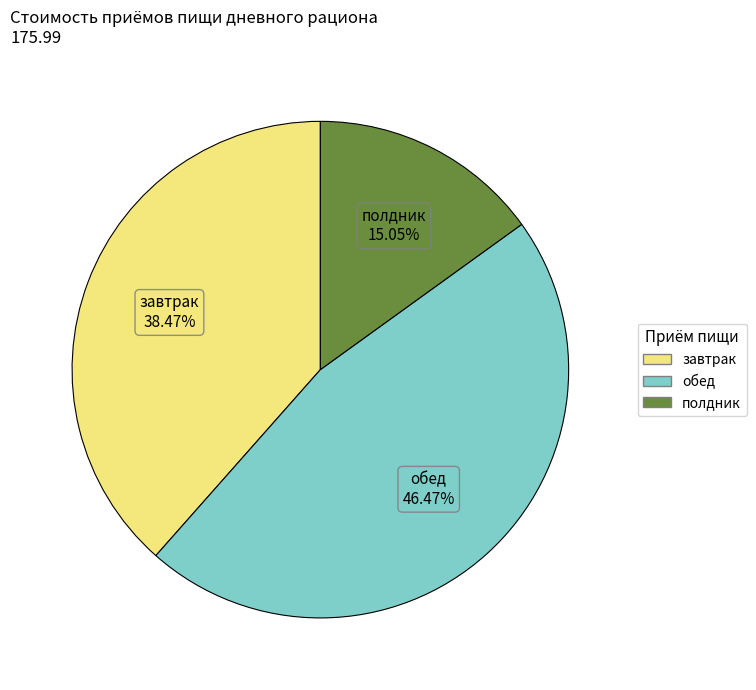

Approximately how many times larger is the value at завтрак compared to полдник?

2.6